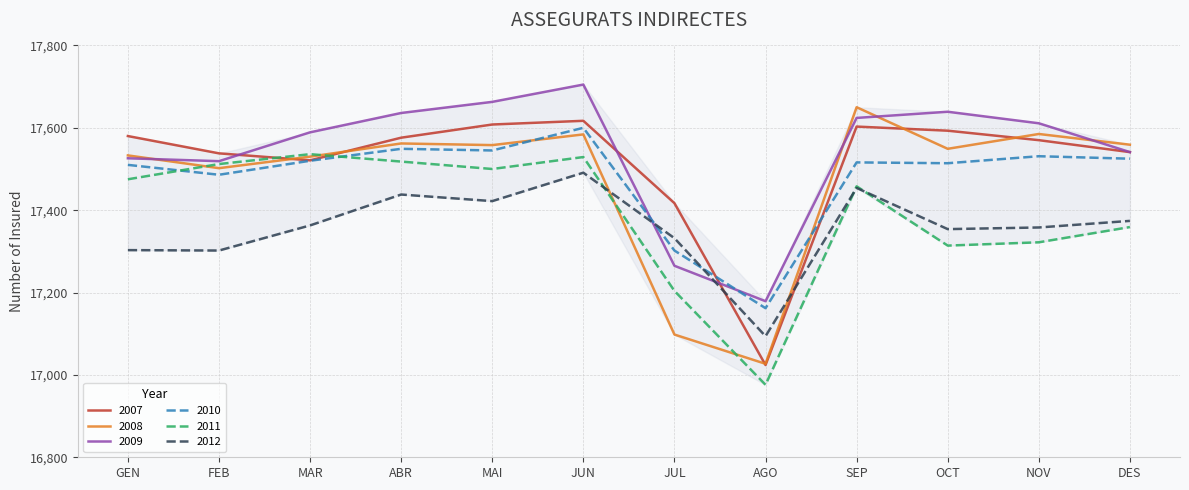

Where do 2012 and 2007 first cross each other?

JUL and AGO